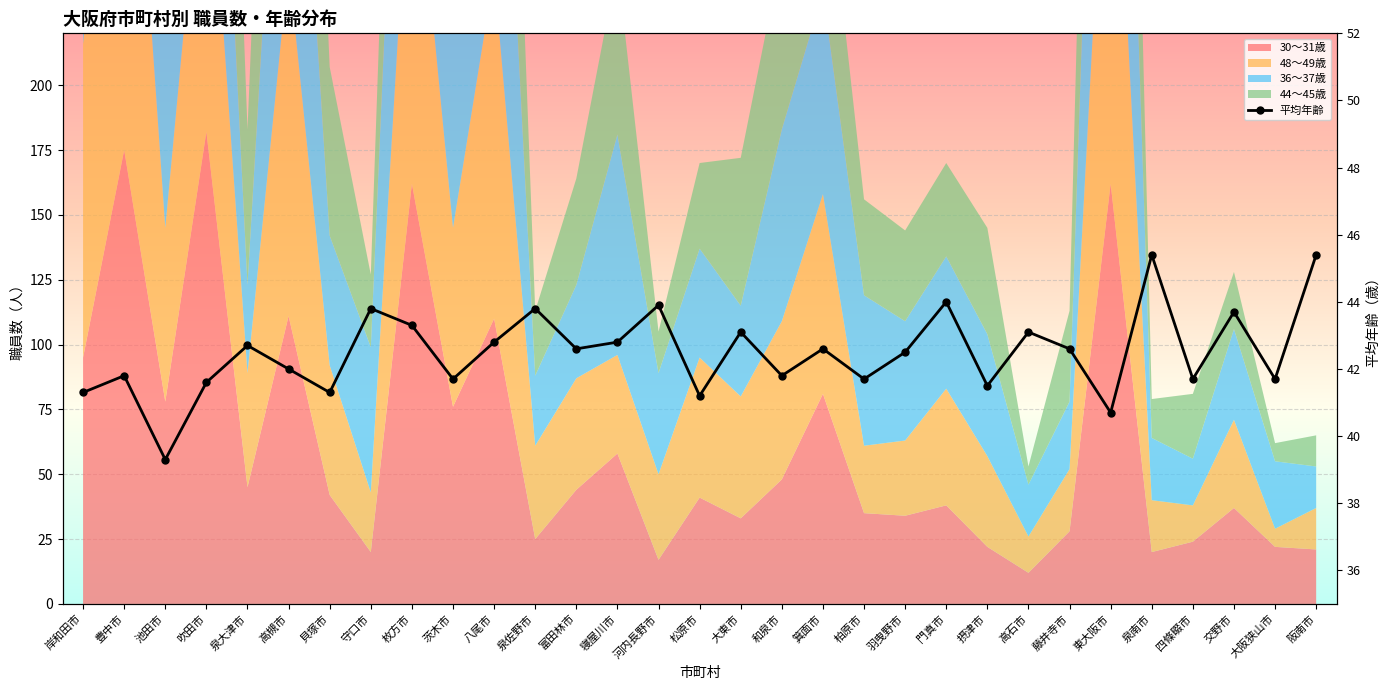

Is it true that the value at 高石市 is 70.7?

False